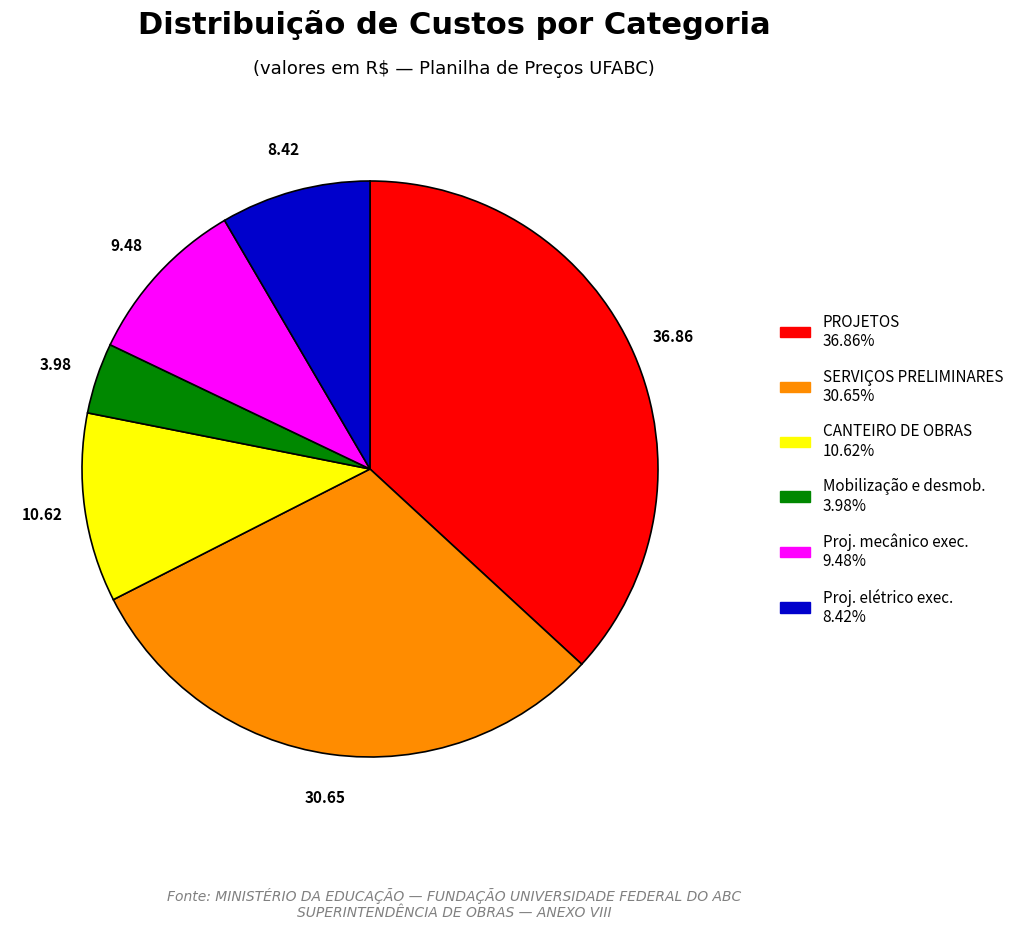

Is there a majority slice in this chart?

No